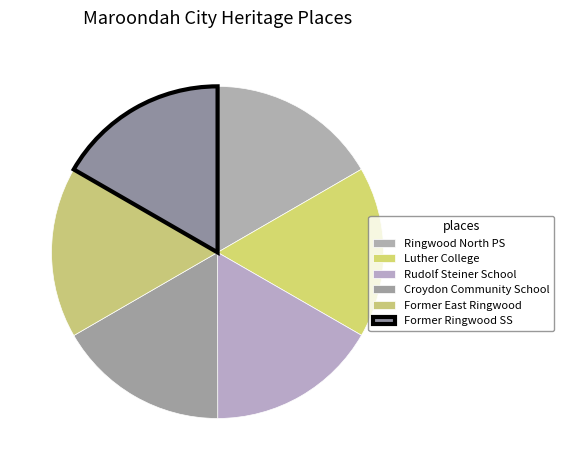

What percentage is NOT represented by Luther College?

83.3%